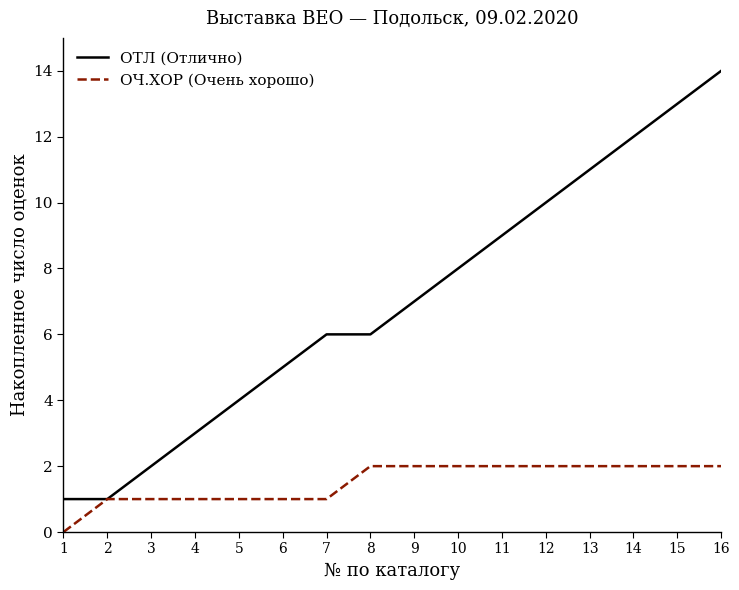

What is the sum of all ОЧ.ХОР (Очень хорошо) values?

24